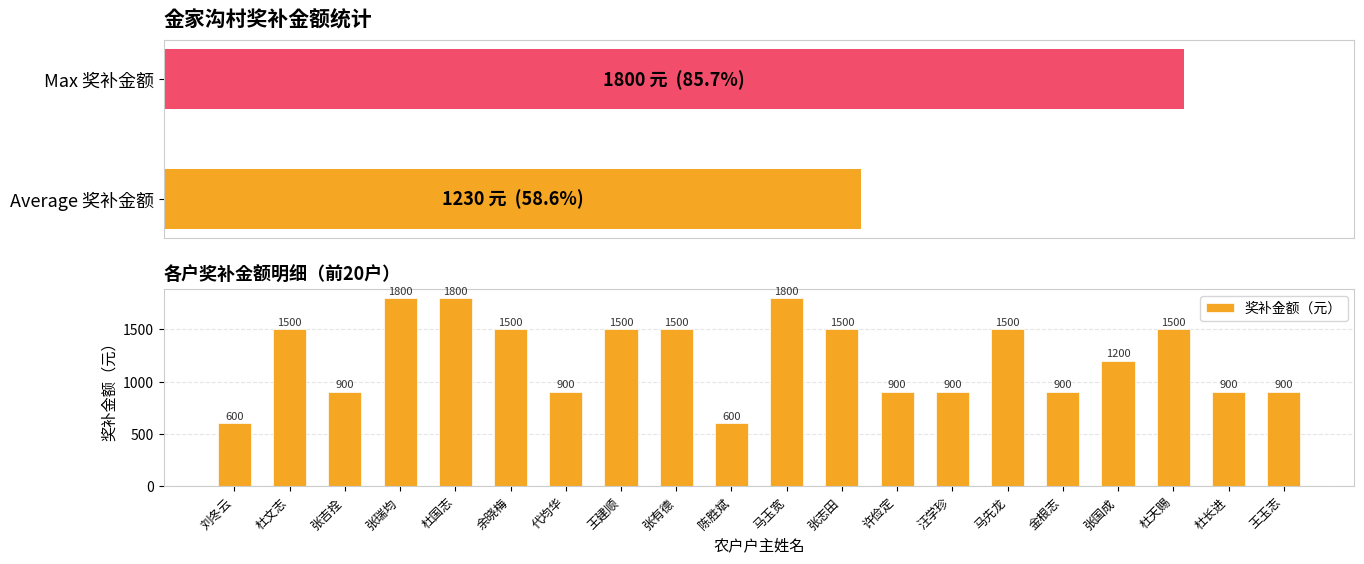

What is the difference between the second highest and minimum values?

1200